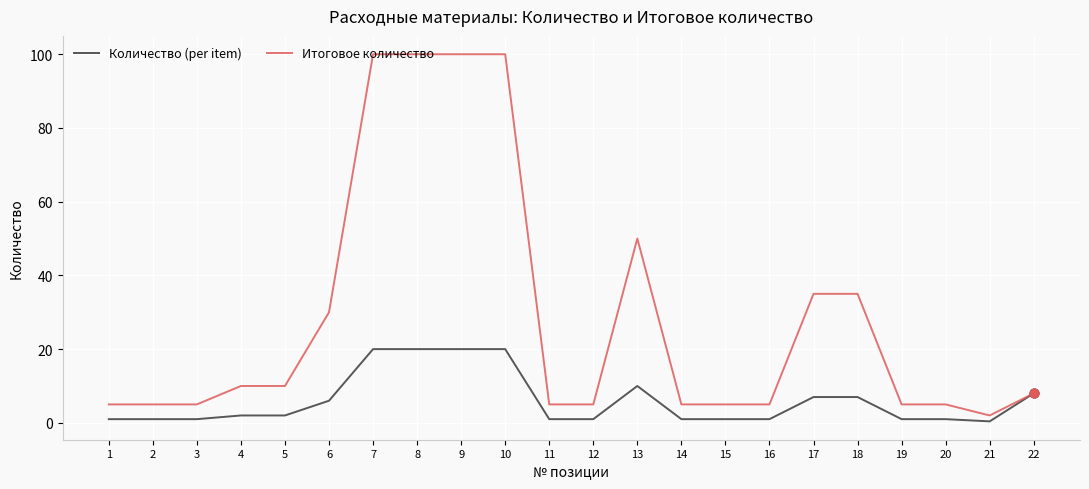

What are all the series names shown in the legend?

Количество (per item), Итоговое количество